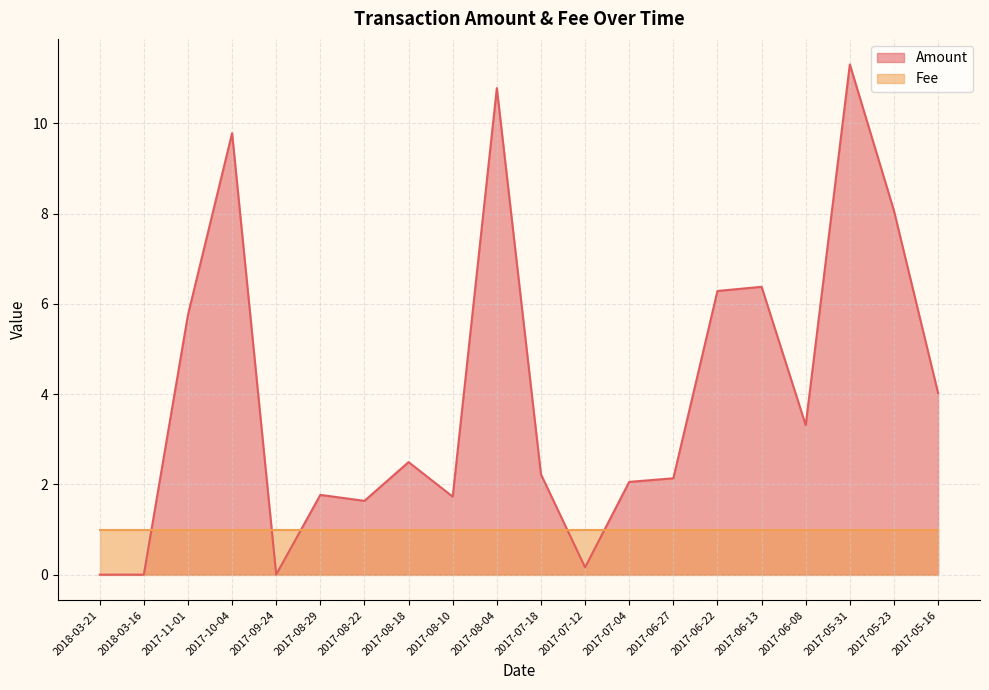

At which category does the chart reach its peak across all series?

2017-05-31